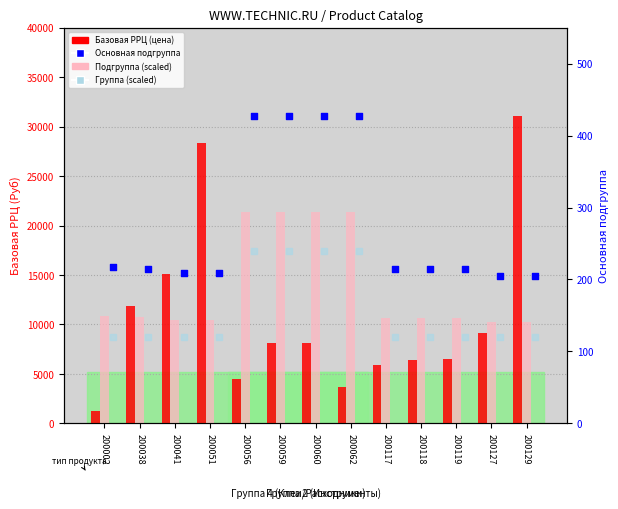

Which series has the widest spread of Y values?

Базовая РРЦ (цена)